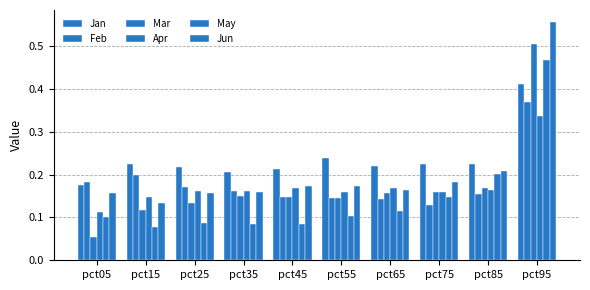

How many groups of bars are there?

10